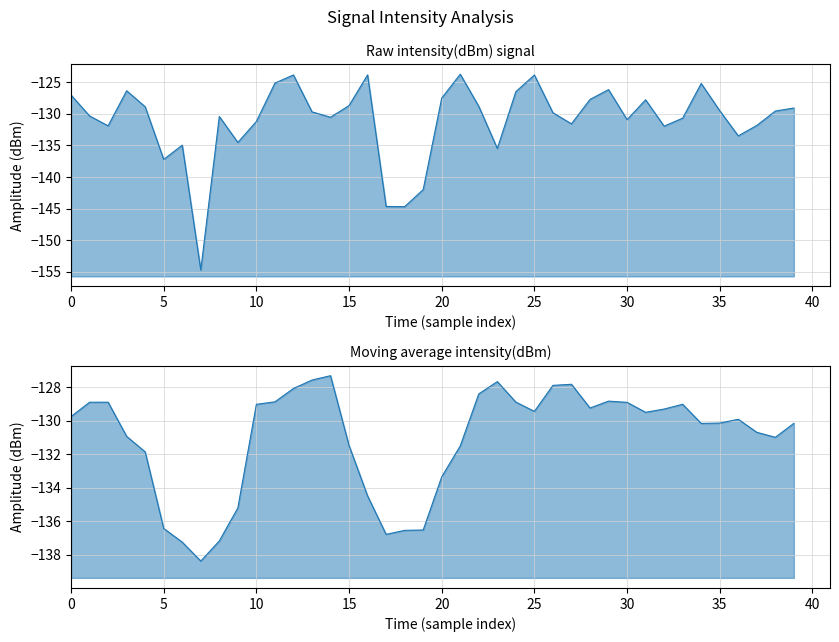

Rank the series by their average value, from lowest to highest.

smoothed intensity(dBm), intensity(dBm)